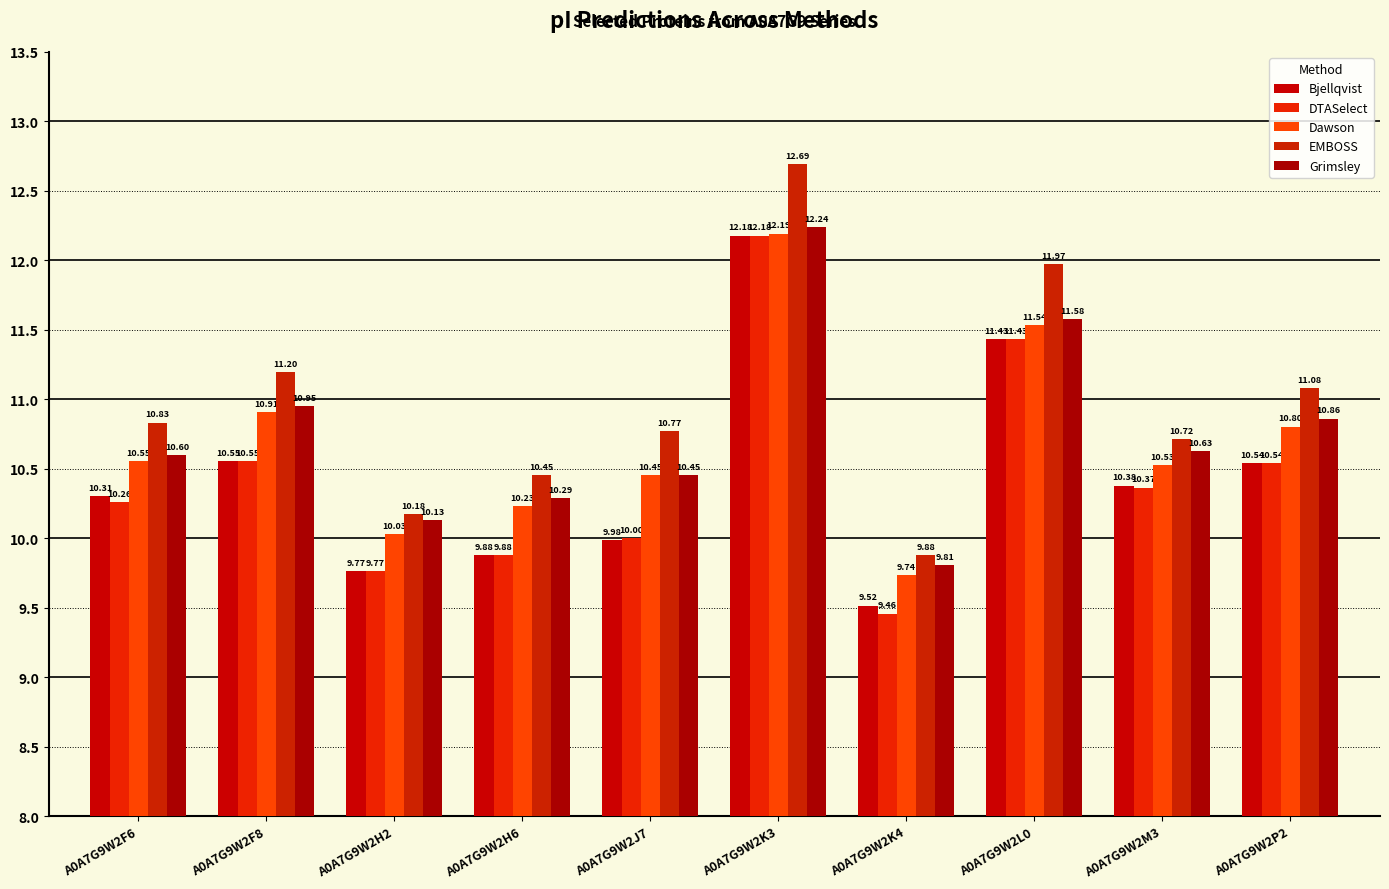

What is the difference between the highest and lowest values at A0A7G9W2H2?

0.4